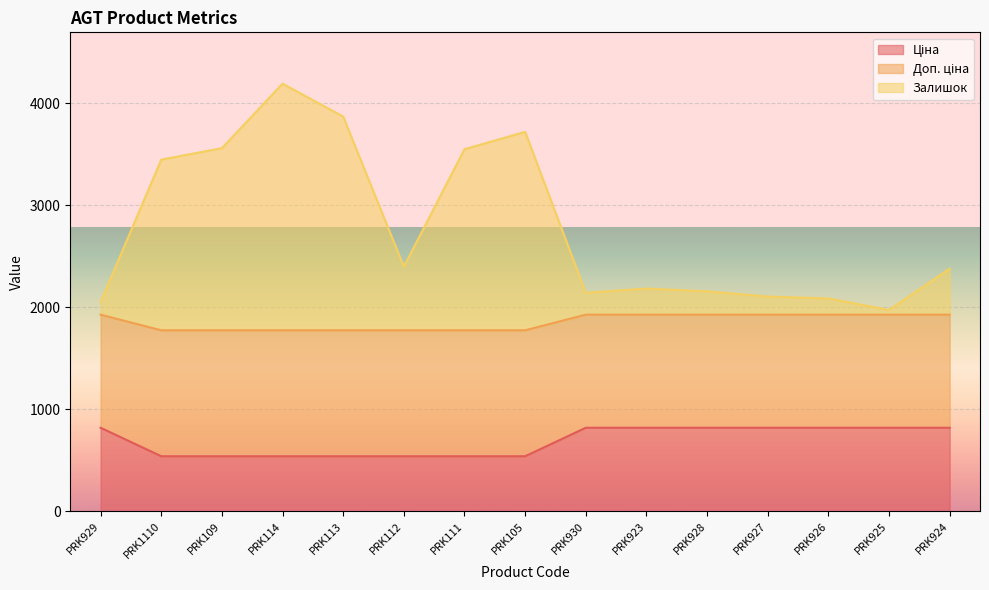

What is the average value of the Залишок series?

2788.1